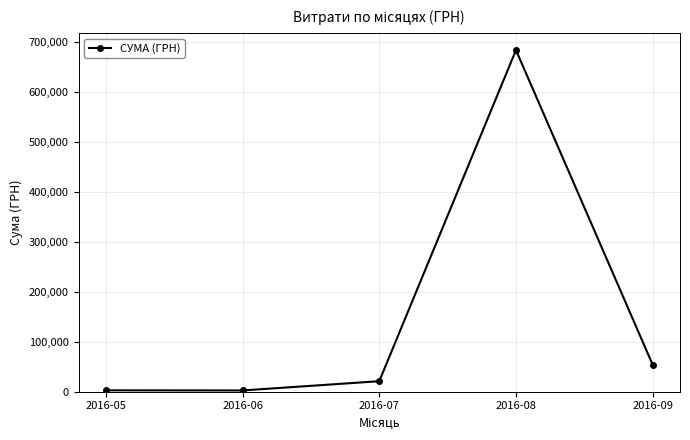

What is the ratio of the value at 2016-06 to the value at 2016-05?

0.9